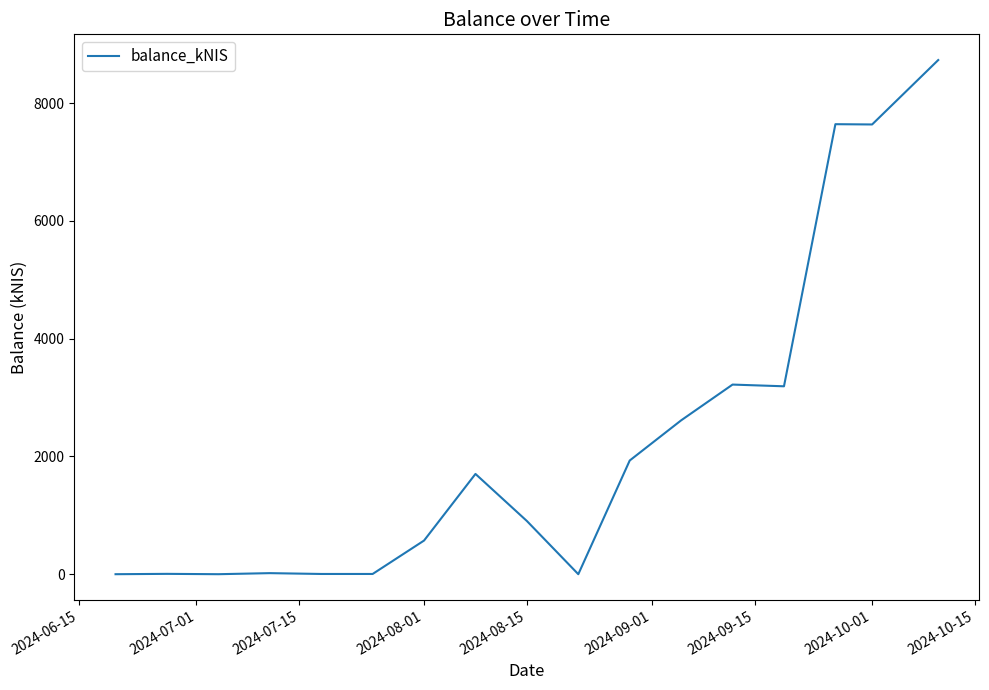

What is the difference between the maximum and minimum values?

8730.2